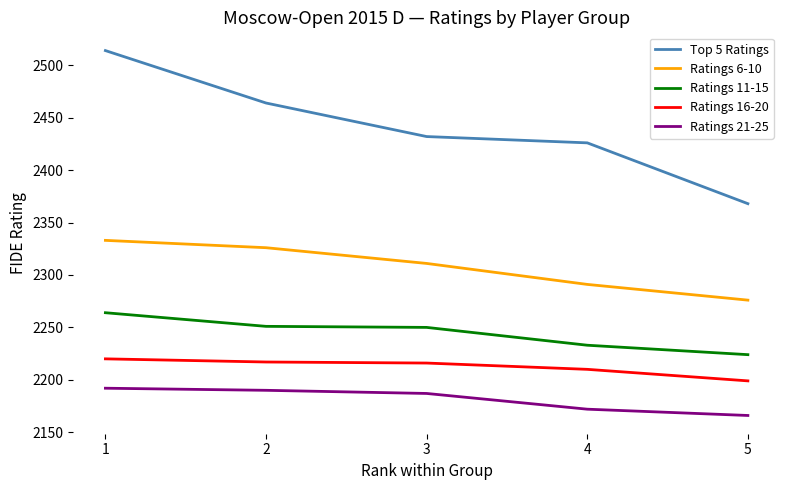

What is the difference between the highest and lowest values at 4?

254